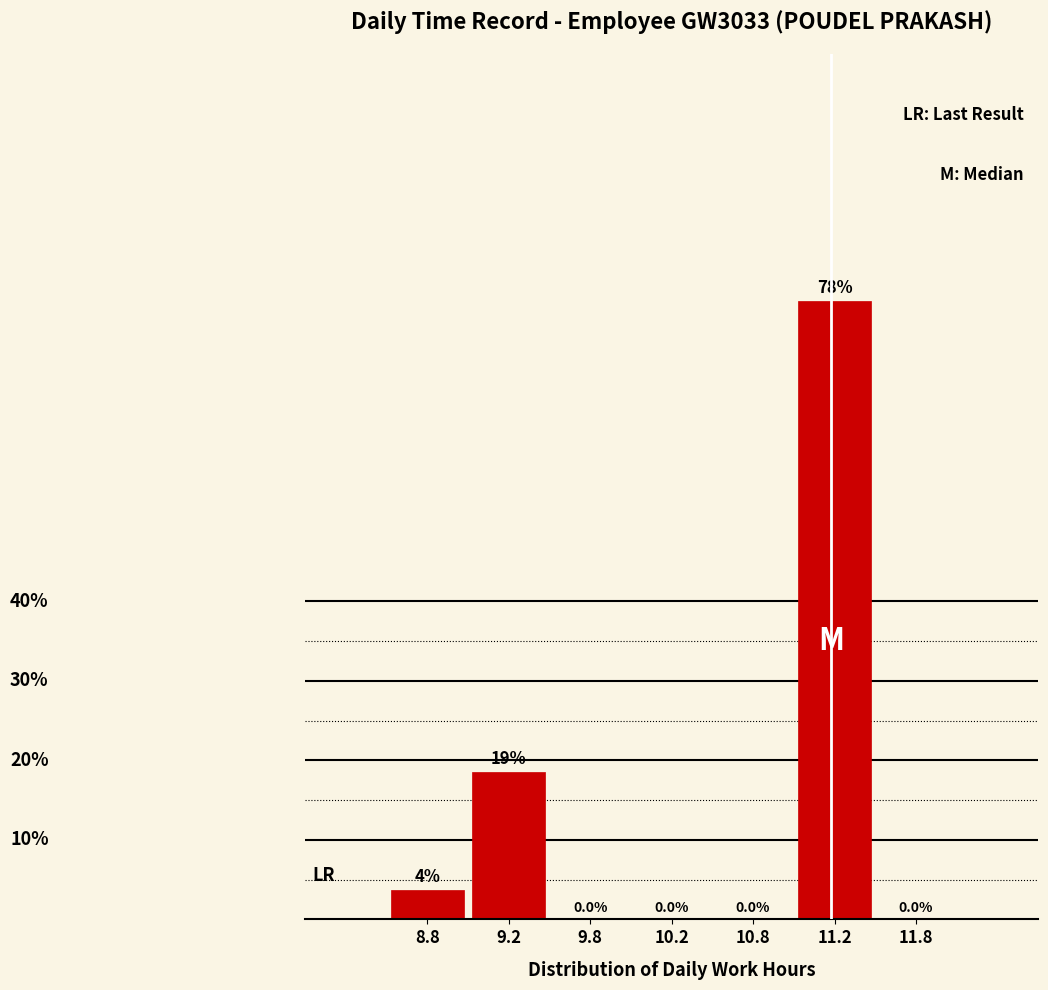

Reading left to right, transcribe all the data shown in this chart.

8.8=3.7	9.2=18.5	9.8=0.0	10.2=0.0	10.8=0.0	11.2=77.8	11.8=0.0